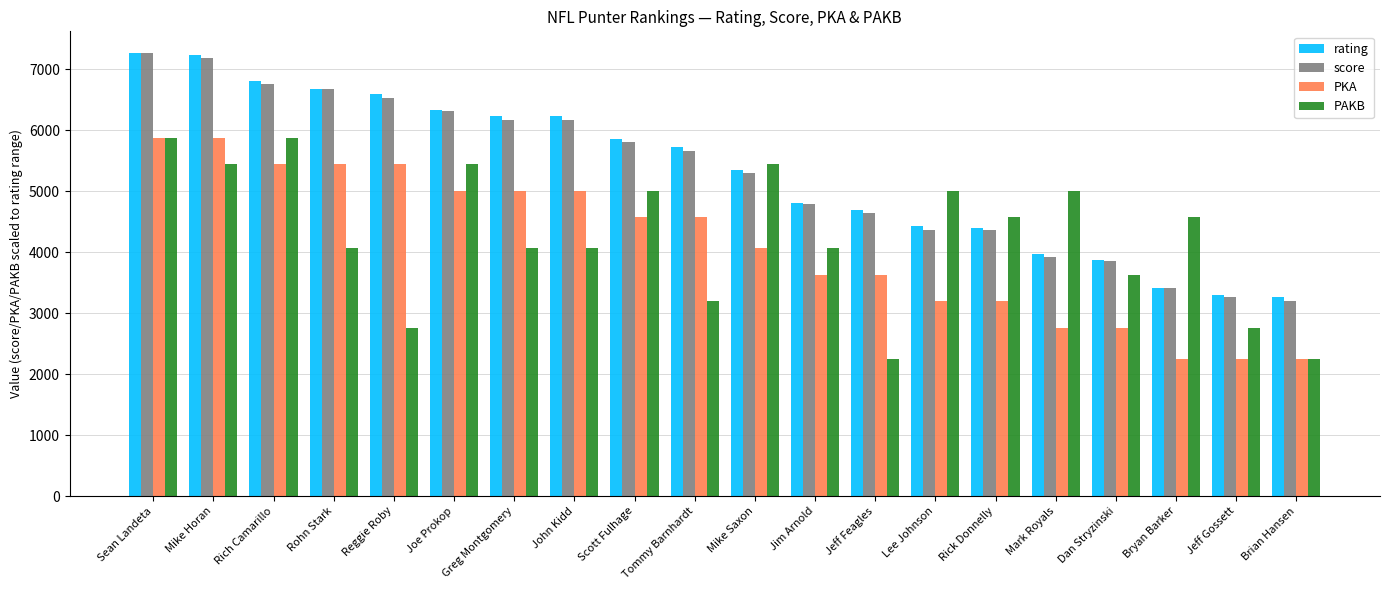

What is the label of the 17th bar from the left?

Dan Stryzinski